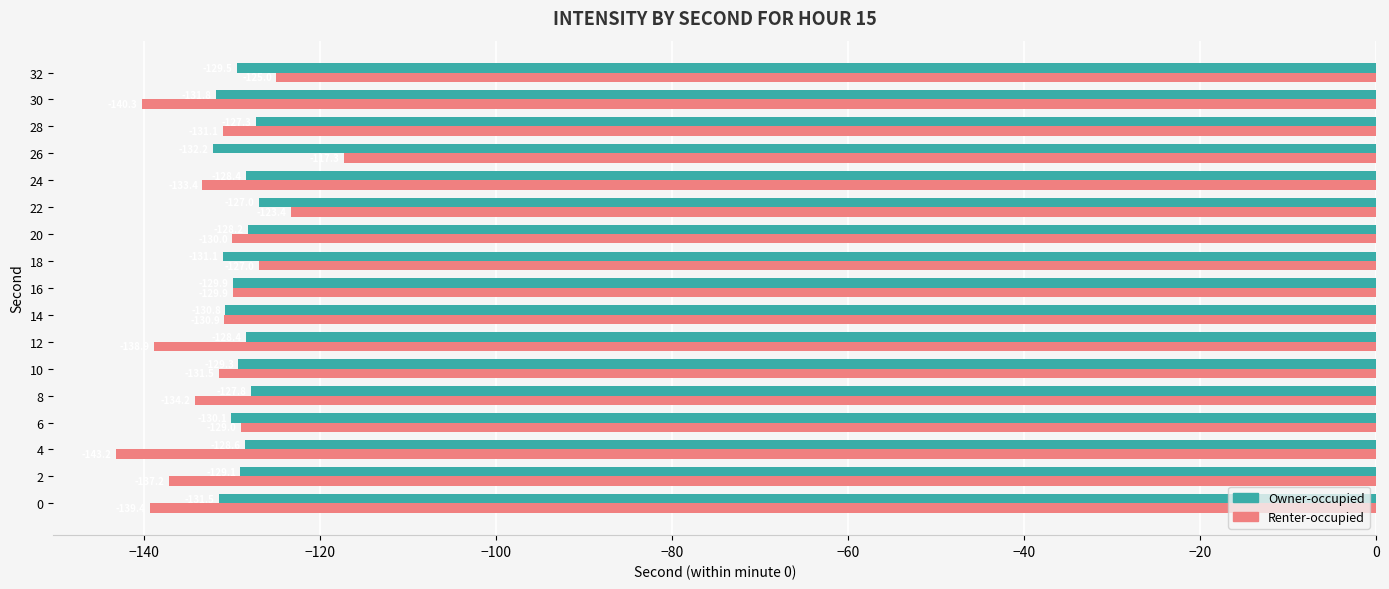

What is the lowest value of the Renter-occupied series?

-143.2